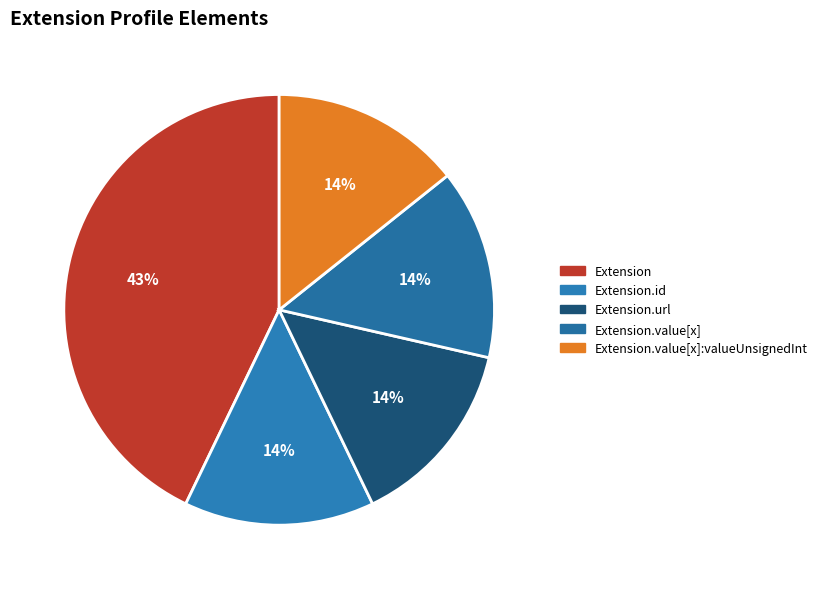

Count the number of slices in the pie.

5